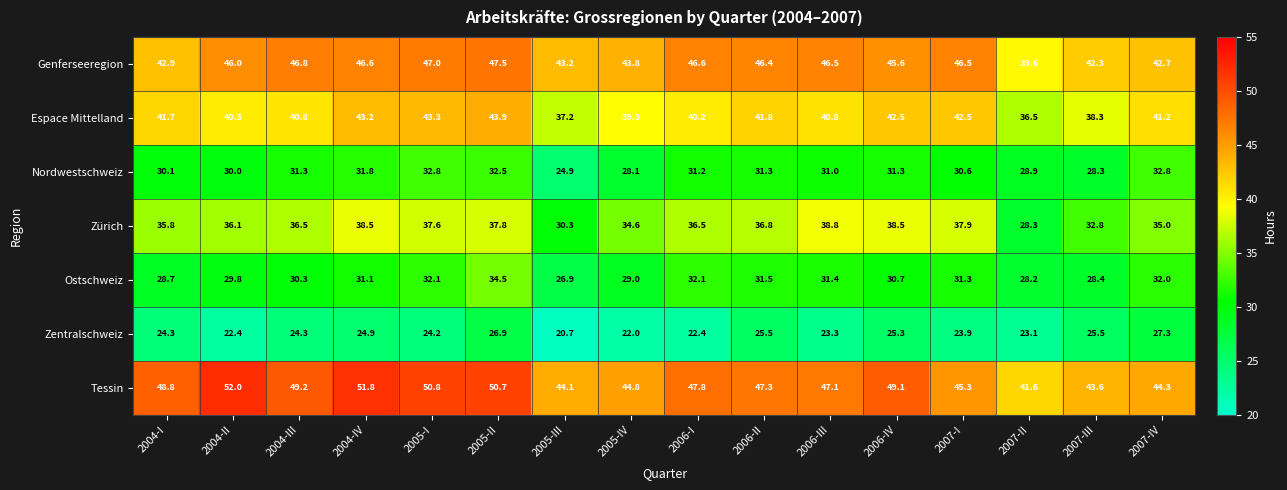

Rank the series at 2007-IV from lowest to highest value.

Zentralschweiz, Ostschweiz, Nordwestschweiz, Zürich, Espace Mittelland, Genferseeregion, Tessin